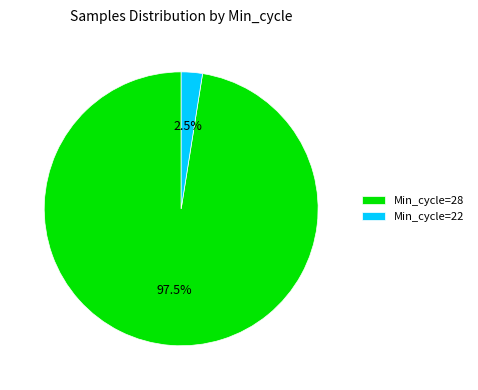

Do Min_cycle=28 and Min_cycle=22 together represent more than half of the pie?

Yes